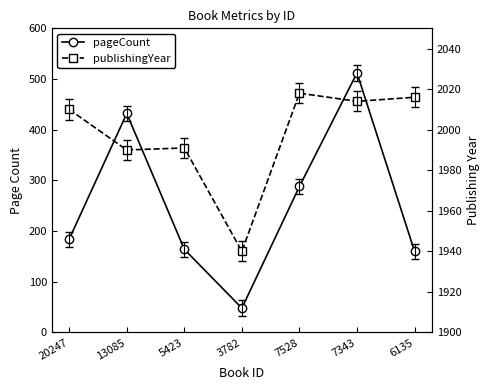

Between 20247 and 3782, which series saw the biggest shift?

pageCount